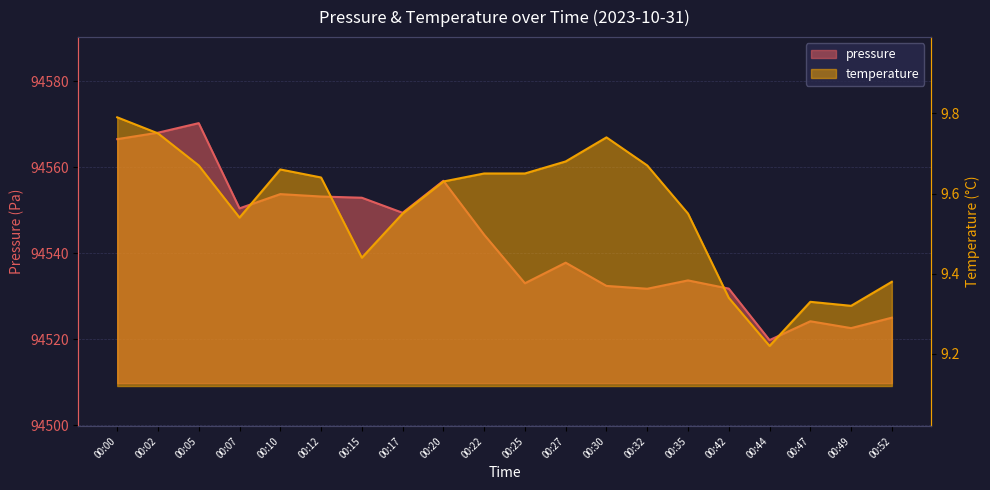

Count the temperature values in the range 9 to 10.

20